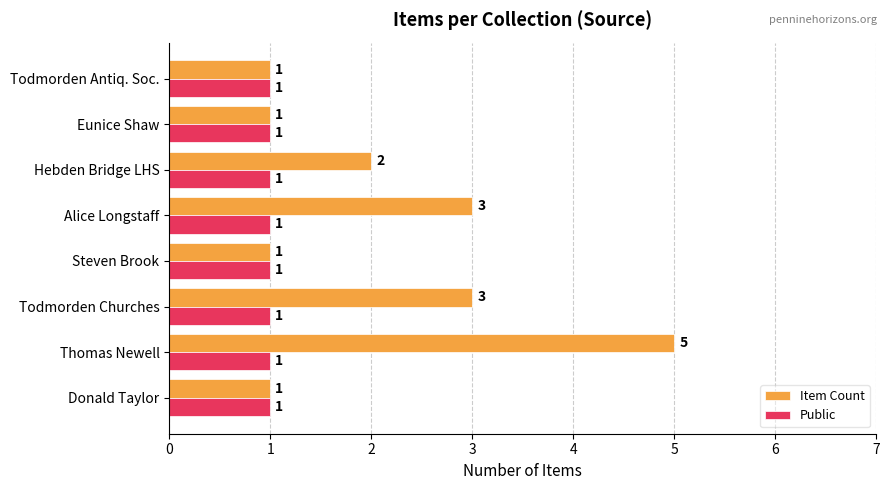

What is the sum of all Item Count values?

17